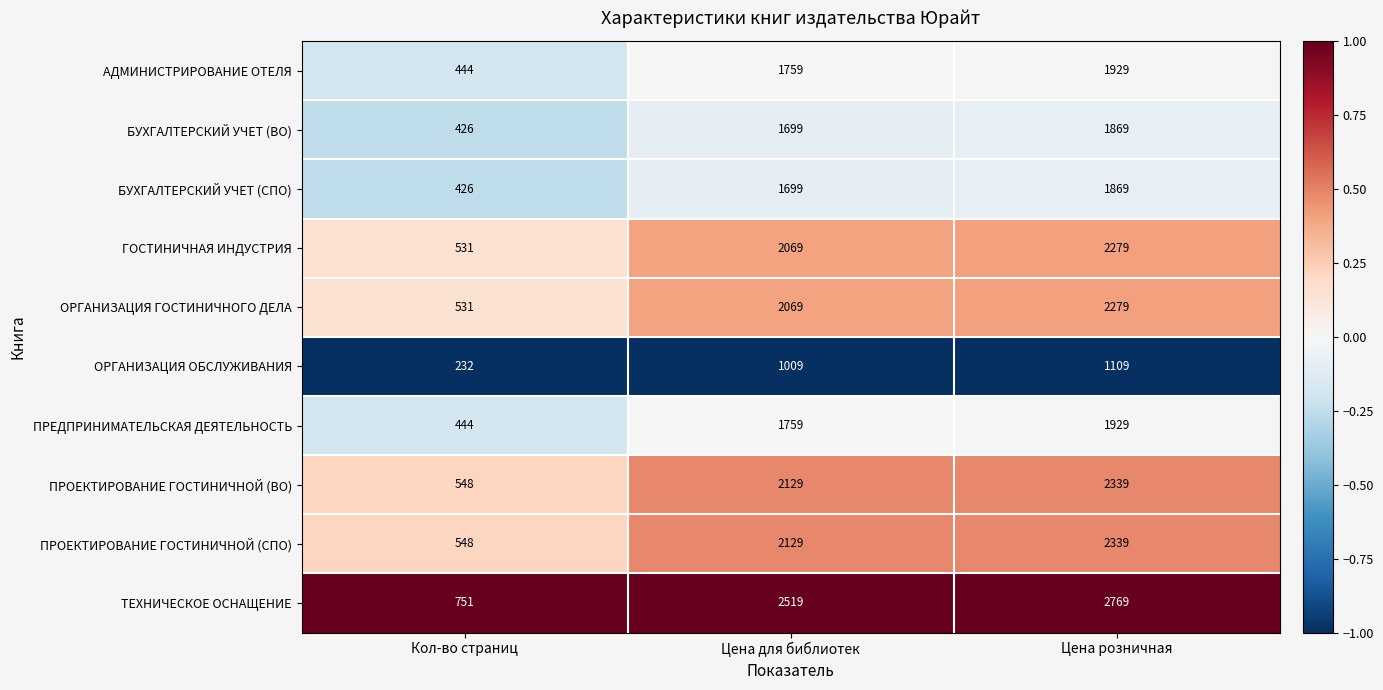

The ОРГАНИЗАЦИЯ ОБСЛУЖИВАНИЯ series shows 139 at Кол-во страниц. True or false?

False